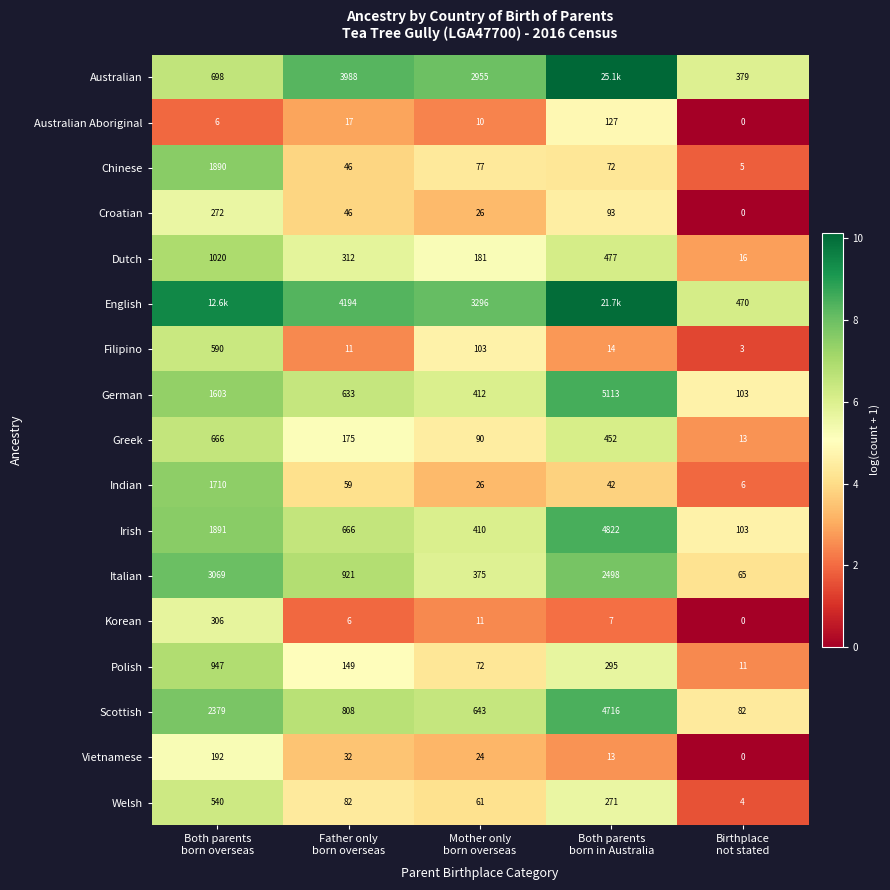

At how many categories does at least one series exceed 3?

5